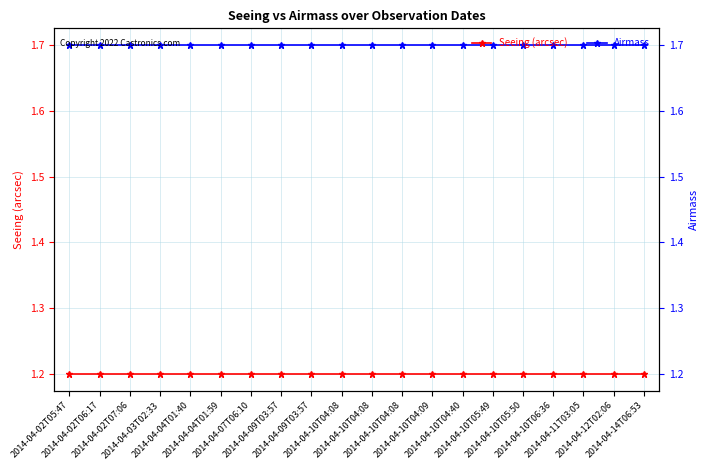

Reading left to right, what are all the values shown in this chart?

Seeing (arcsec): 2014-04-02T05:47=1.2	2014-04-02T06:17=1.2	2014-04-02T07:06=1.2	2014-04-03T02:33=1.2	2014-04-04T01:40=1.2	2014-04-04T01:59=1.2	2014-04-07T06:10=1.2	2014-04-09T03:57=1.2	2014-04-09T03:57=1.2	2014-04-10T04:08=1.2	2014-04-10T04:08=1.2	2014-04-10T04:08=1.2	2014-04-10T04:09=1.2	2014-04-10T04:40=1.2	2014-04-10T05:49=1.2	2014-04-10T05:50=1.2	2014-04-10T06:36=1.2	2014-04-11T03:05=1.2	2014-04-12T02:06=1.2	2014-04-14T06:53=1.2
Airmass: 2014-04-02T05:47=1.7	2014-04-02T06:17=1.7	2014-04-02T07:06=1.7	2014-04-03T02:33=1.7	2014-04-04T01:40=1.7	2014-04-04T01:59=1.7	2014-04-07T06:10=1.7	2014-04-09T03:57=1.7	2014-04-09T03:57=1.7	2014-04-10T04:08=1.7	2014-04-10T04:08=1.7	2014-04-10T04:08=1.7	2014-04-10T04:09=1.7	2014-04-10T04:40=1.7	2014-04-10T05:49=1.7	2014-04-10T05:50=1.7	2014-04-10T06:36=1.7	2014-04-11T03:05=1.7	2014-04-12T02:06=1.7	2014-04-14T06:53=1.7